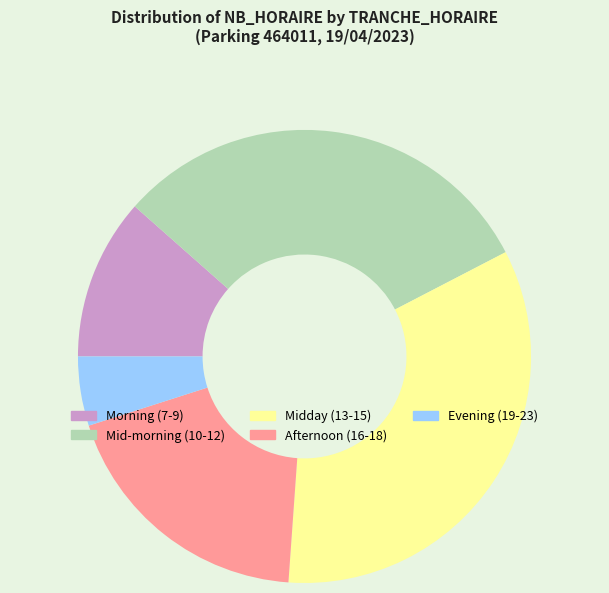

Which category has the biggest portion of the pie?

Midday (13-15)